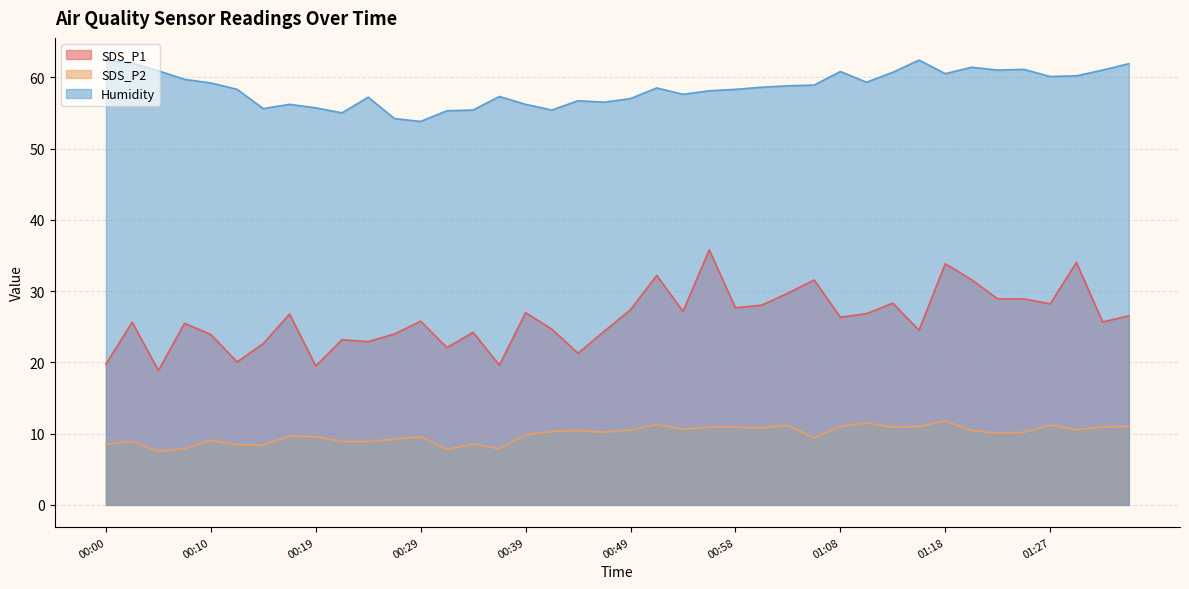

What is the minimum value shown in the chart?

7.5